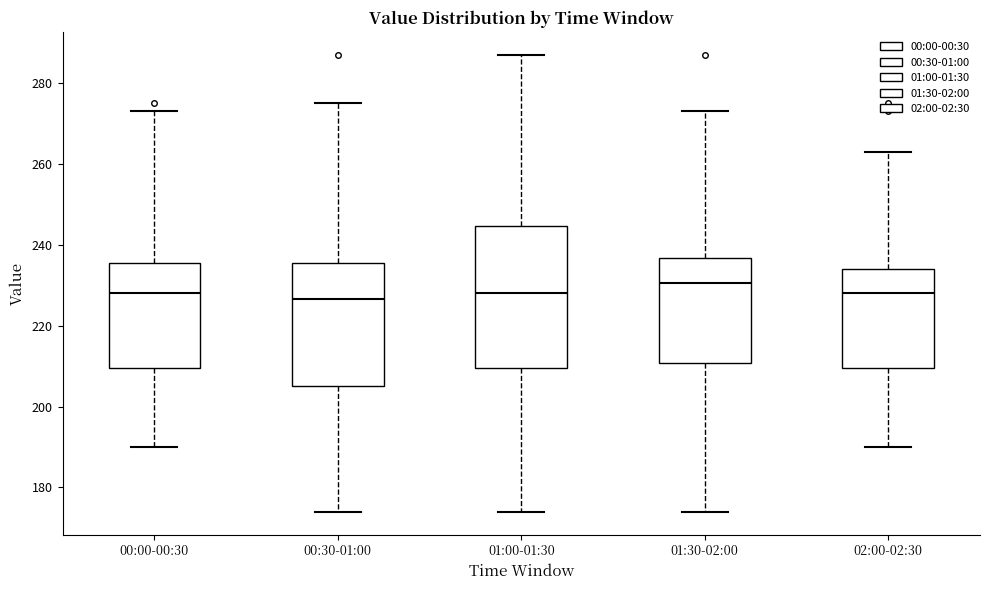

Comparing the boxes themselves (not the whiskers), which one is the tallest?

01:00-01:30